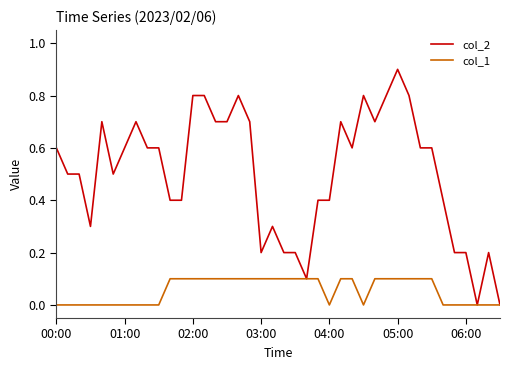

Which series has the widest spread of values?

col_2